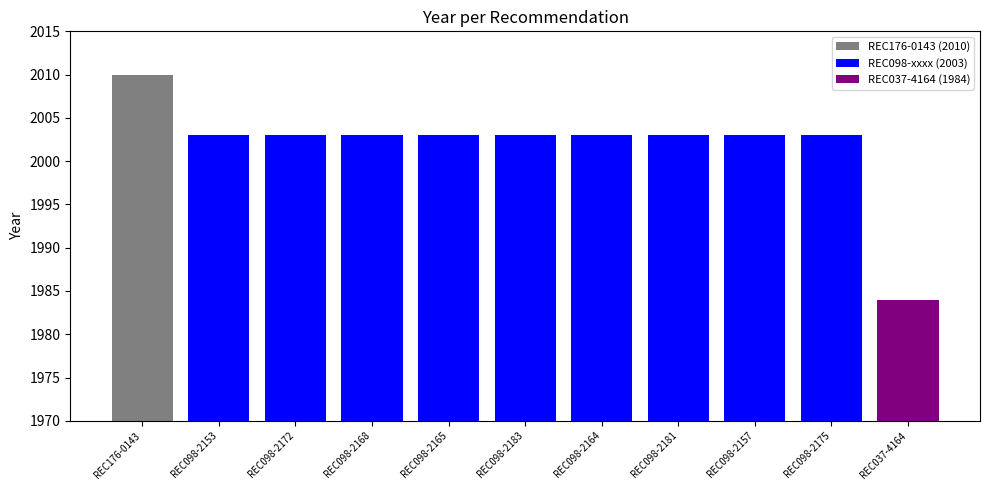

What is the sum of all values?

22021